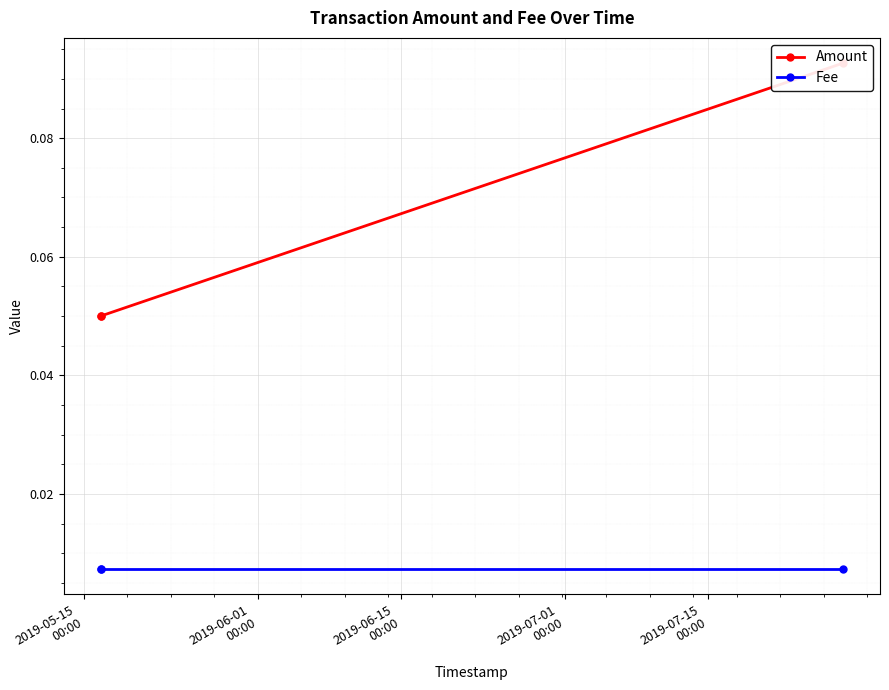

Which category has the lowest value across all series?

2019-05-15
00:00